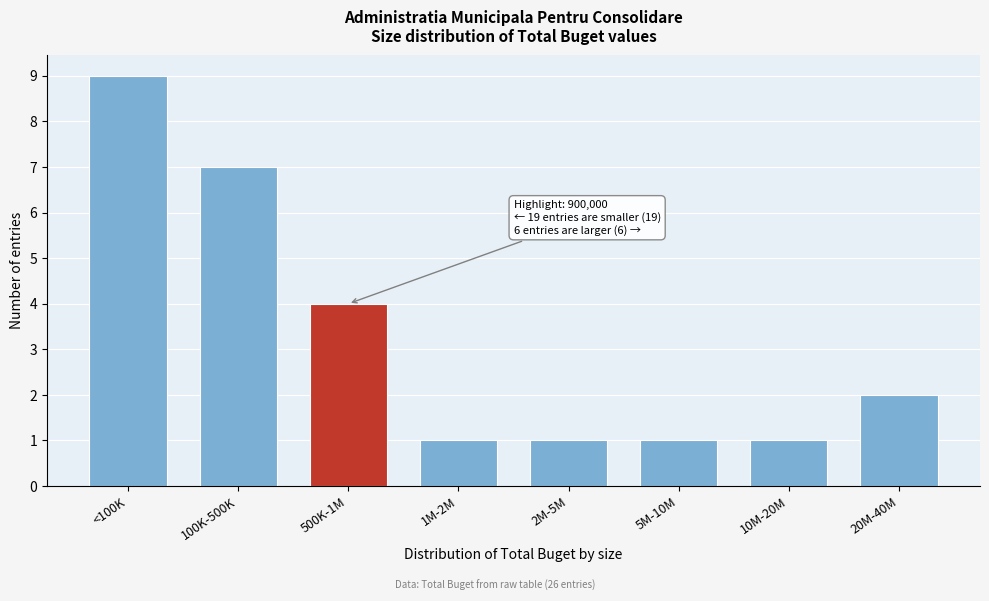

Reading left to right, extract all data points from this chart.

<100K=9	100K-500K=7	500K-1M=4	1M-2M=1	2M-5M=1	5M-10M=1	10M-20M=1	20M-40M=2